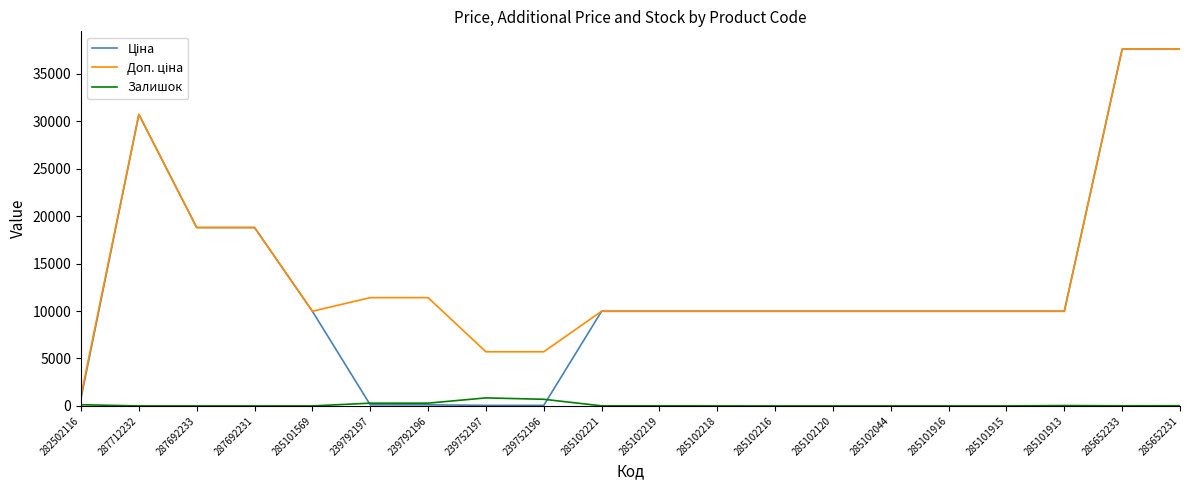

What is the maximum value shown in the chart?

37593.6